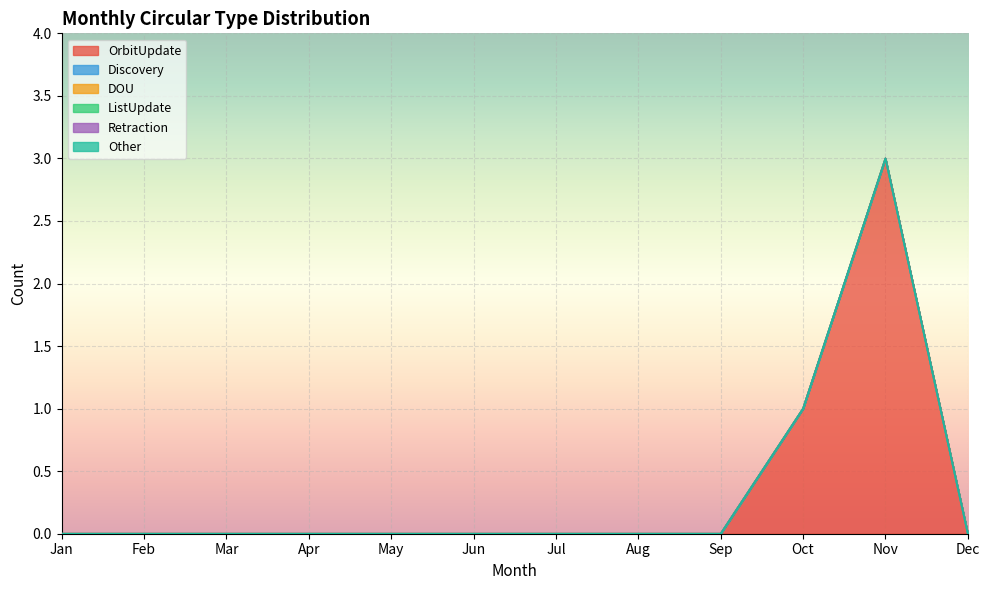

What are all the series names shown in the legend?

OrbitUpdate, Discovery, DOU, ListUpdate, Retraction, Other